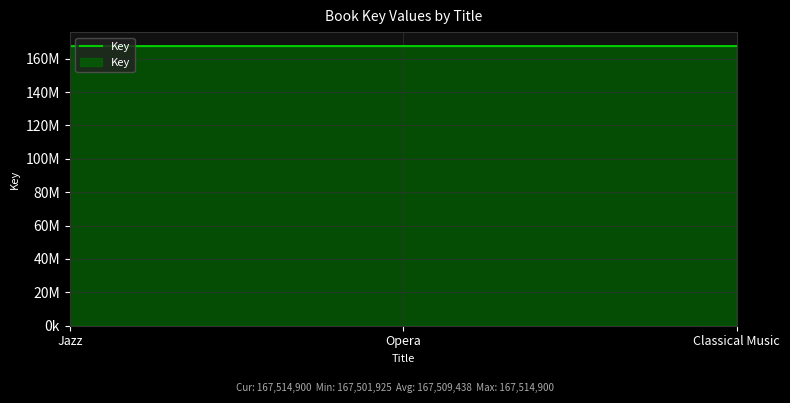

What position from the right is Opera?

2